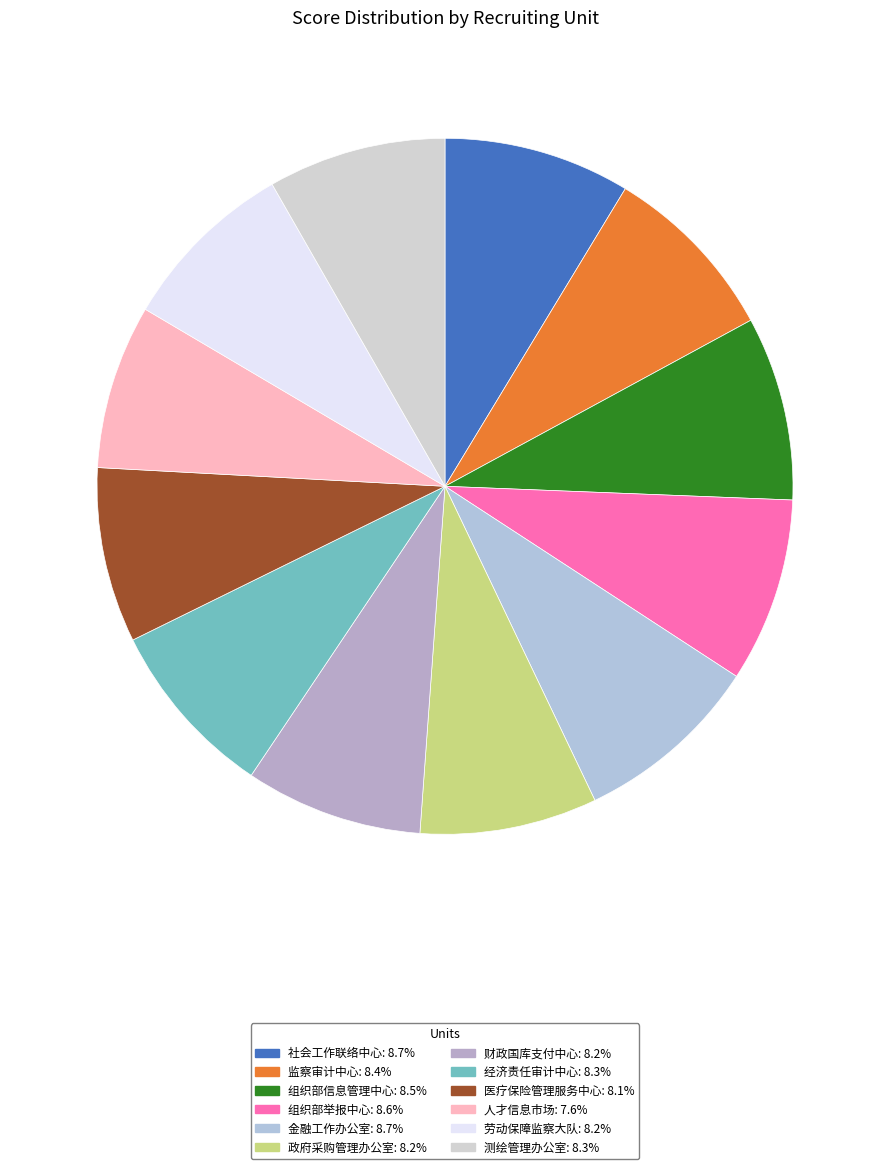

Count the number of slices in the pie.

12